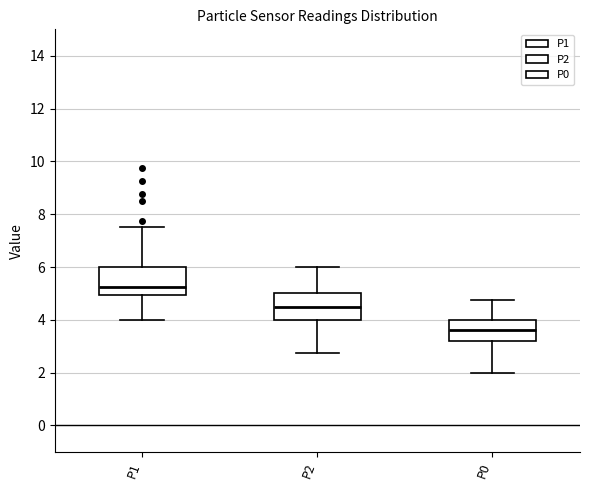

Where does the upper whisker of the box for P1 end on the y-axis? The values are not printed on the chart, so give them approximately, as read against the axis.

7.6